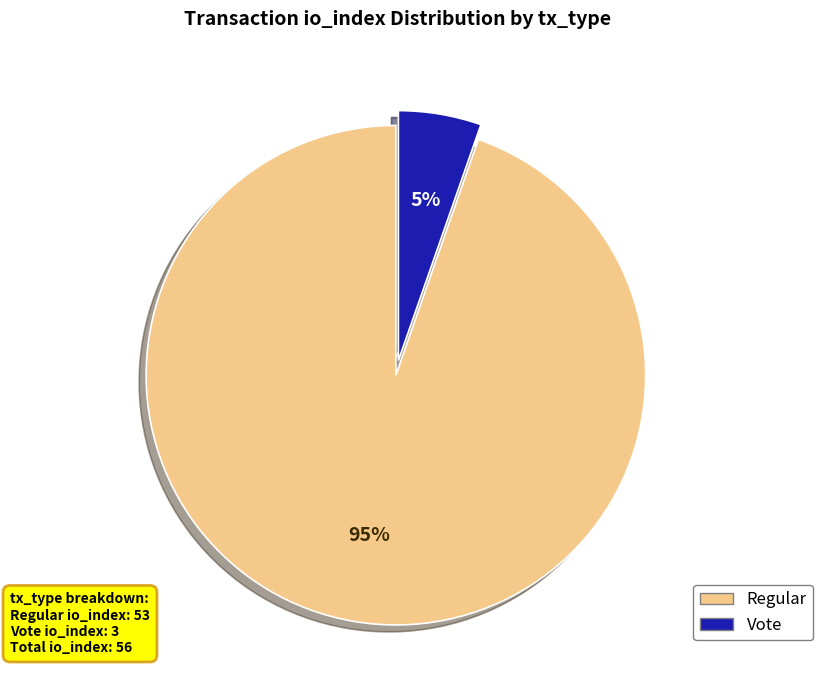

To the nearest percent, what is the average slice percentage?

50%